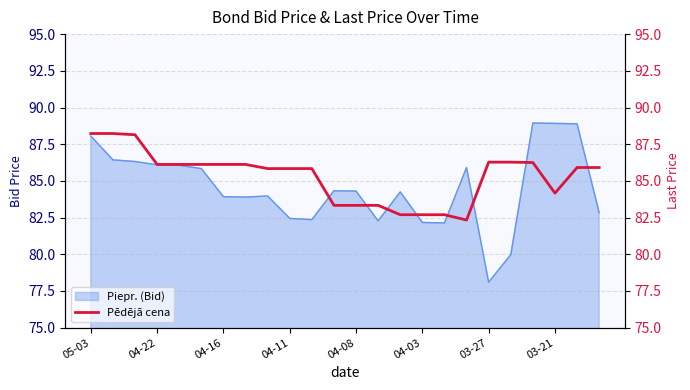

Where does the data first go above 85?

05-03